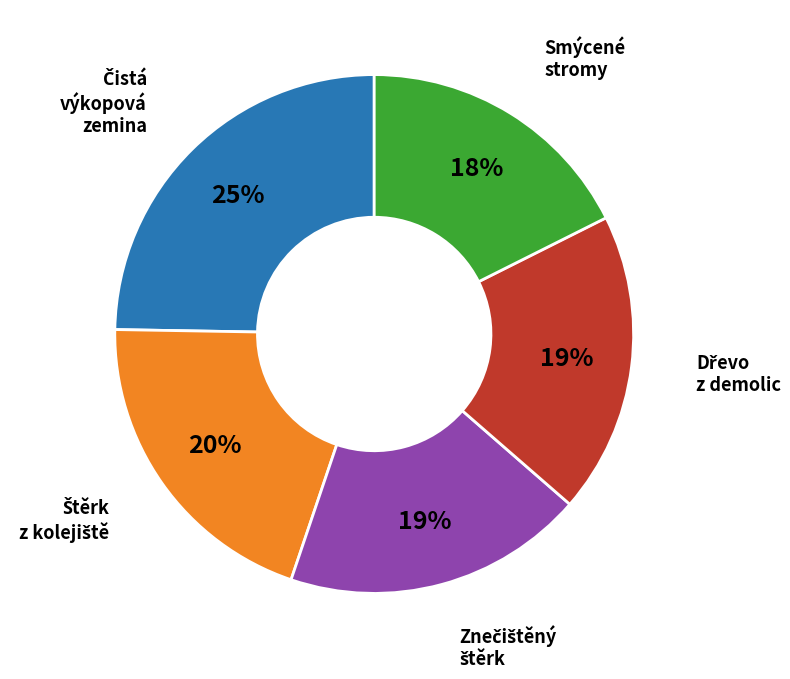

To the nearest percent, what is the average slice percentage?

20%